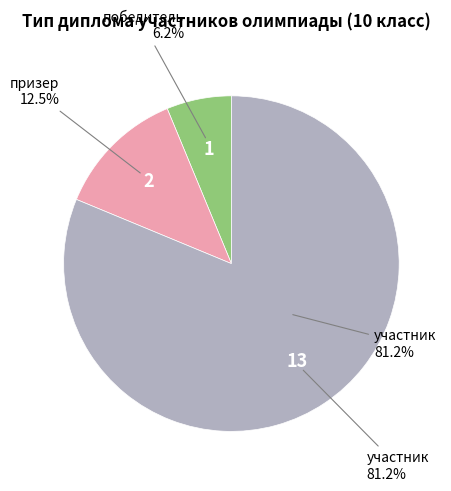

To the nearest percent, what is the combined percentage of призер and победитель?

19%